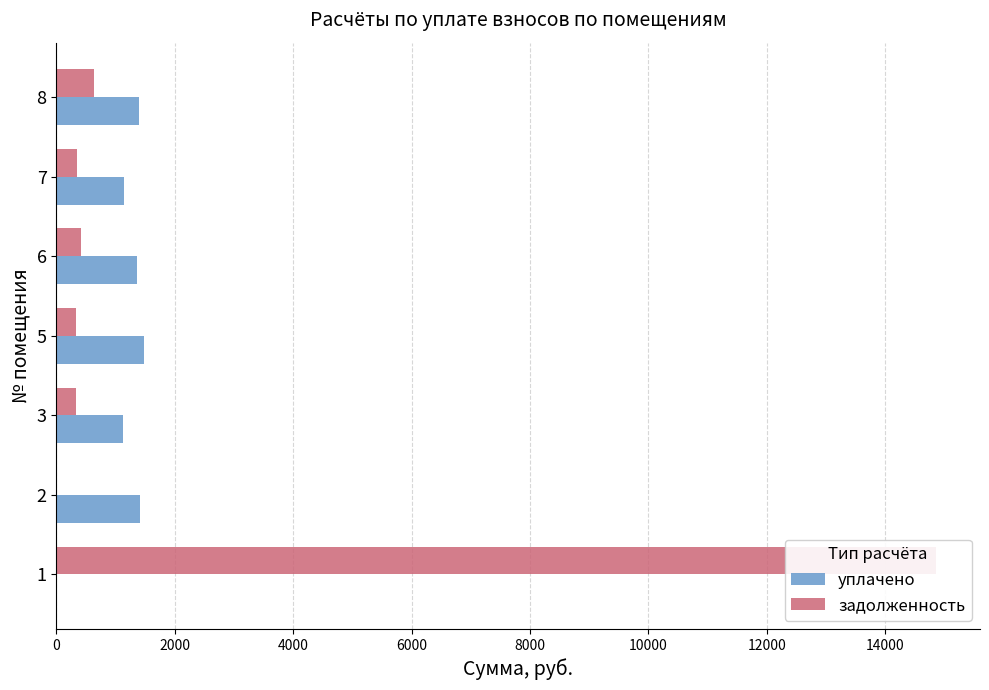

What is the maximum value for задолженность?

14857.4